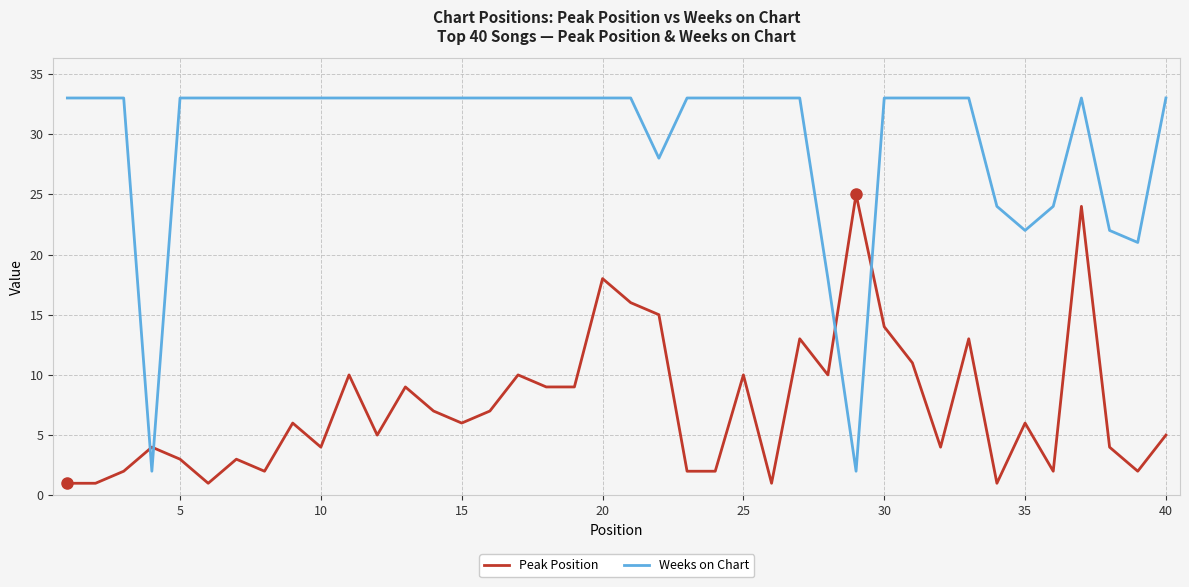

List the series in order of their overall mean, highest first.

Weeks on Chart, Peak Position